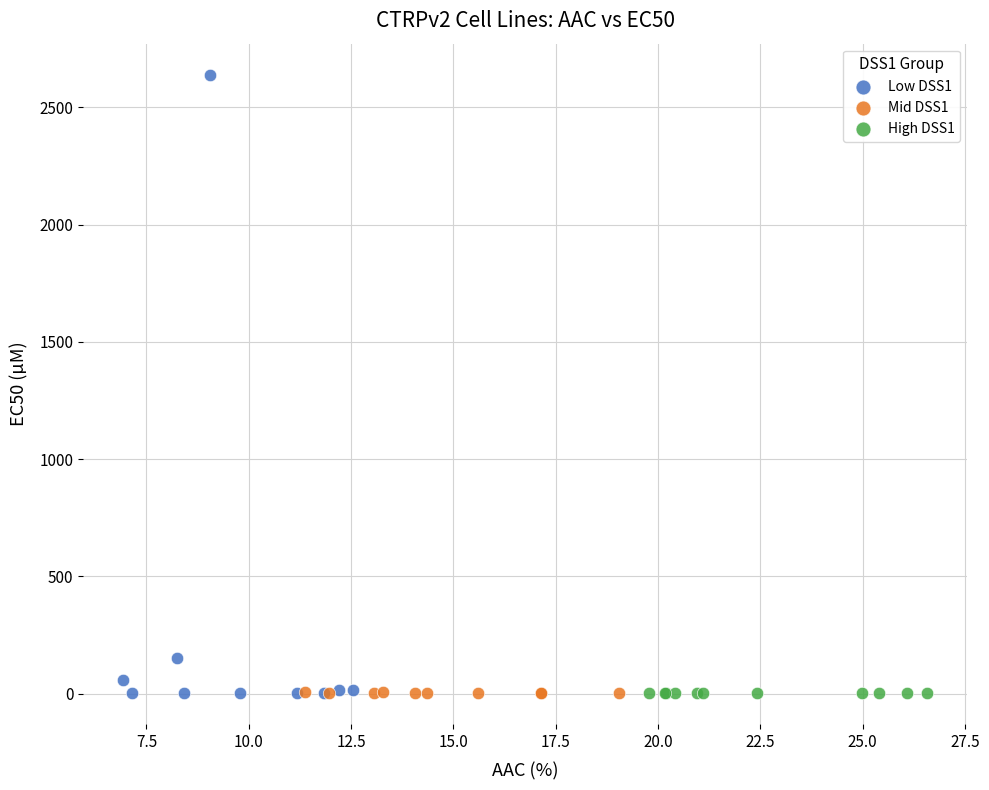

Which series contains the highest Y value?

Low DSS1